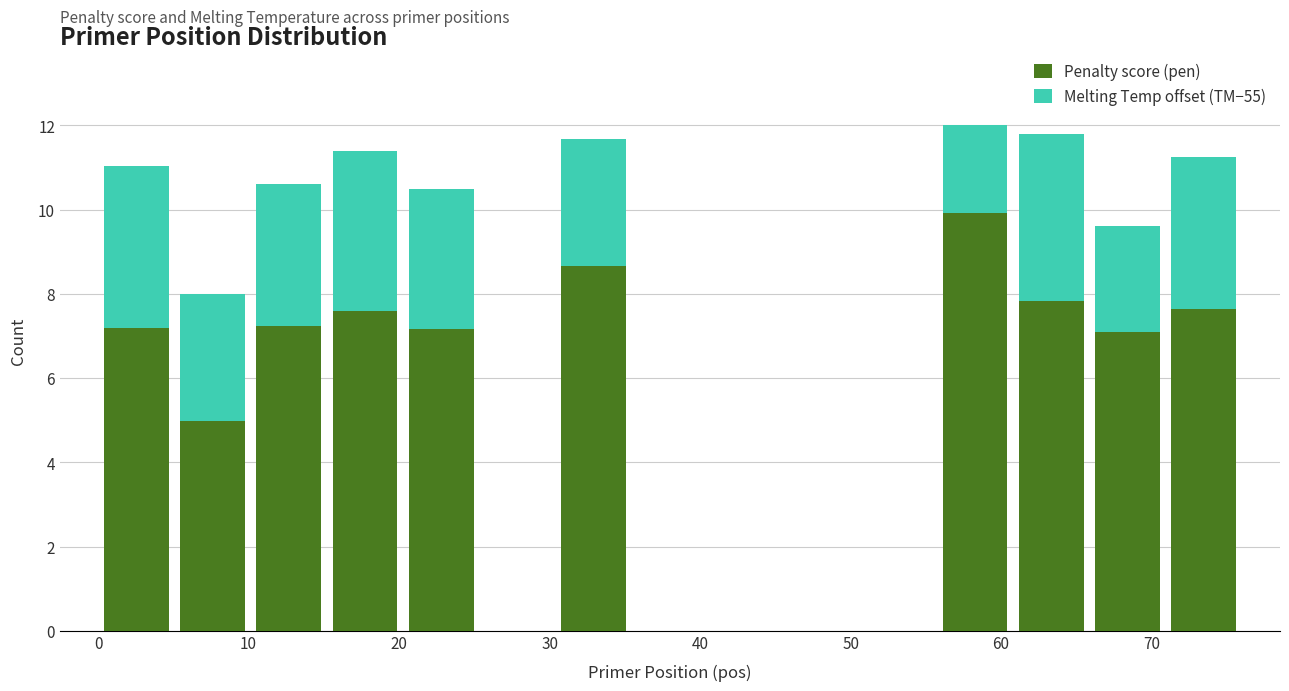

Reading left to right, transcribe this chart: for each stacked bar, give the range it covers on the x-axis and its total height. Neither the bar edges nor the heights are printed on the chart, so give them approximately, as read against the axes.

0 to 5: 11.0
5 to 10: 8.0
10 to 15: 10.6
15 to 20: 11.4
20 to 25: 10.4
25 to 30: 0
30 to 35: 11.6
35 to 41: 0
41 to 46: 0
46 to 51: 0
51 to 56: 0
56 to 61: 12.0
61 to 66: 11.8
66 to 71: 9.6
71 to 76: 11.2